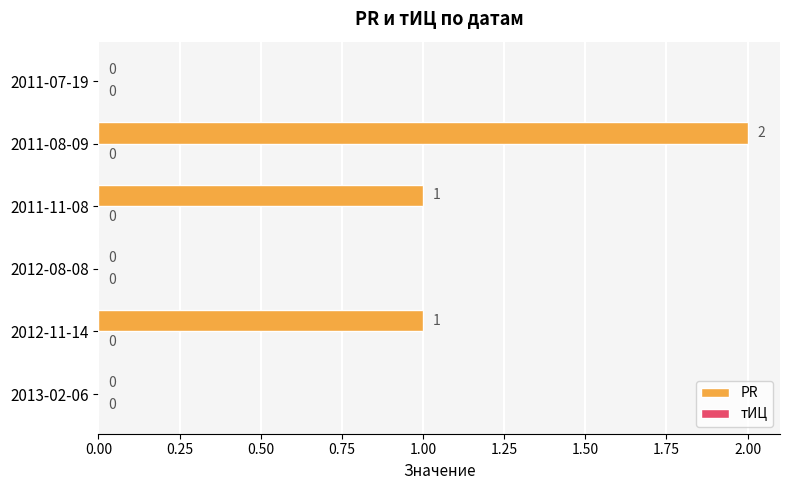

How many values are between 0 and 1?

5